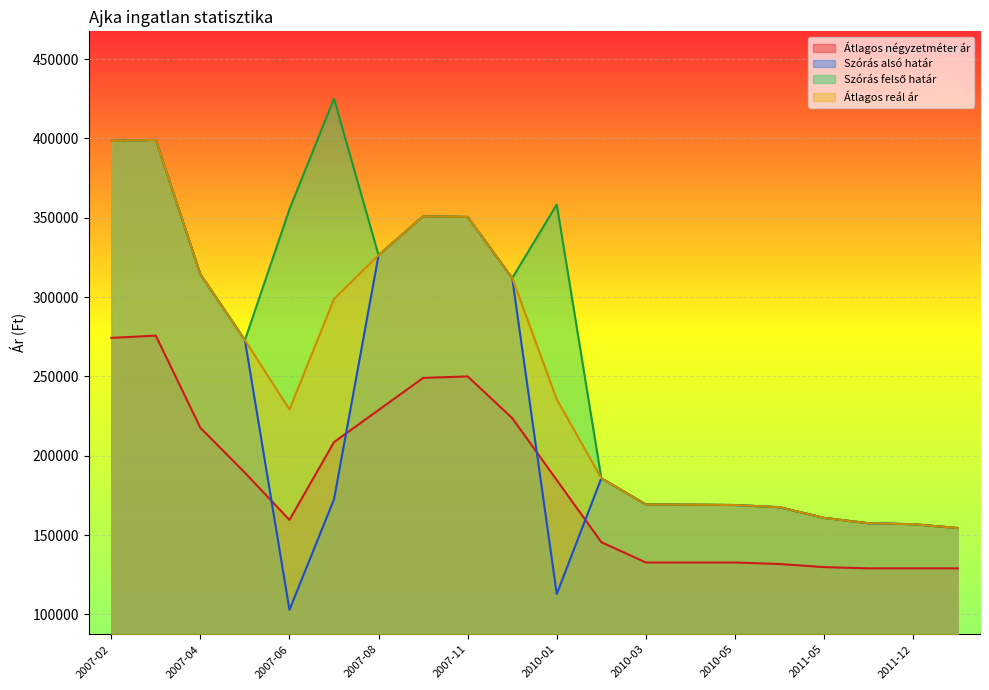

The Átlagos négyzetméter ár series shows 129007 at 2011-12. True or false?

True